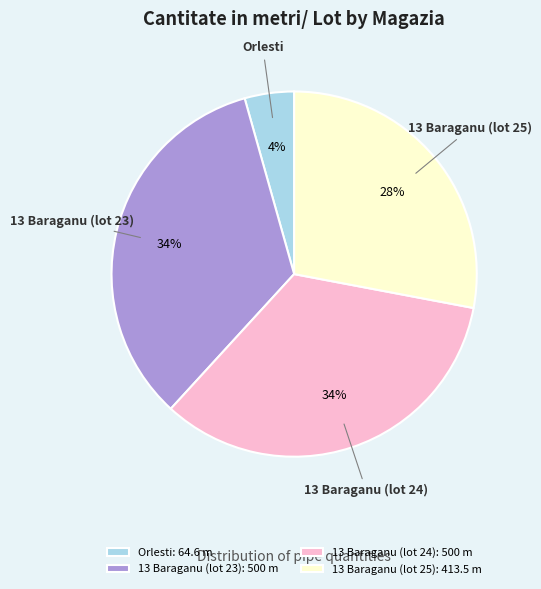

Which slice is the smallest?

Orlesti